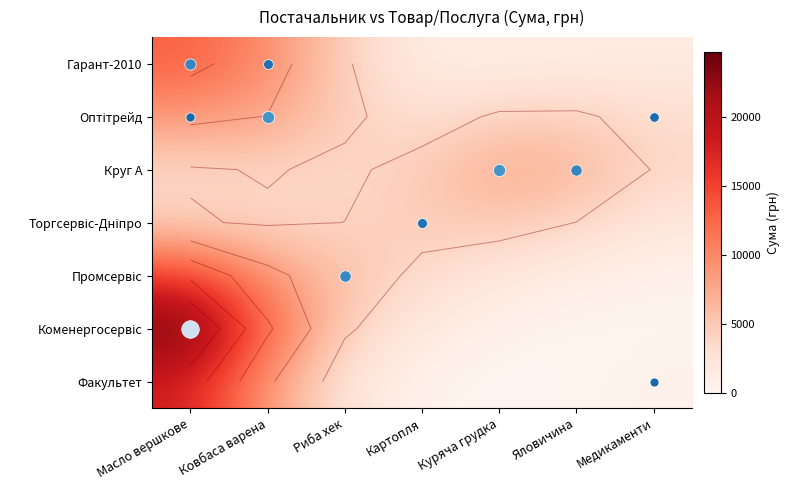

Is the value of Круг А at Яловичина greater than the value of Гарант-2010 at Масло вершкове?

No